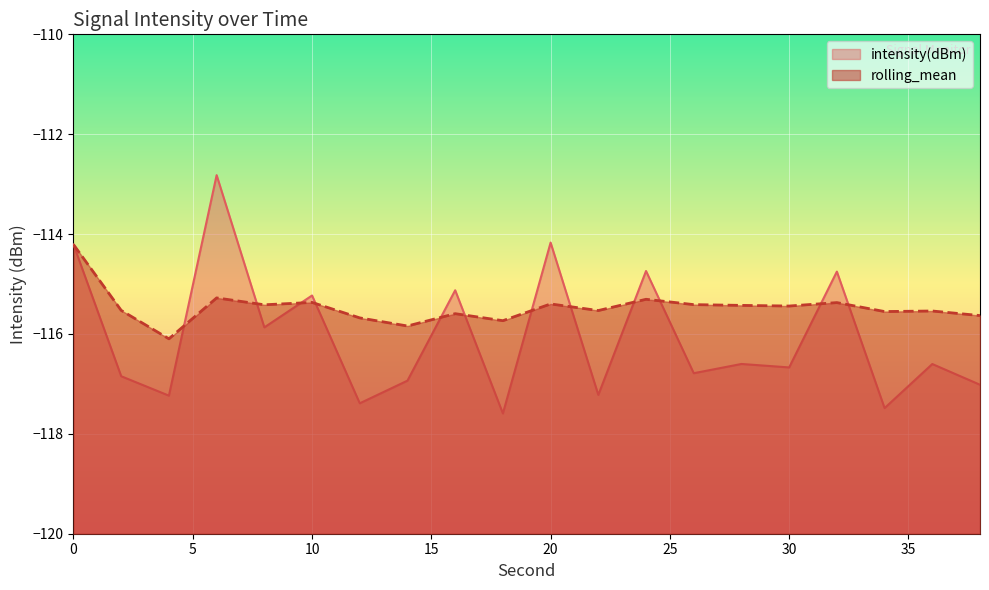

What are all the series names shown in the legend?

intensity(dBm), rolling_mean